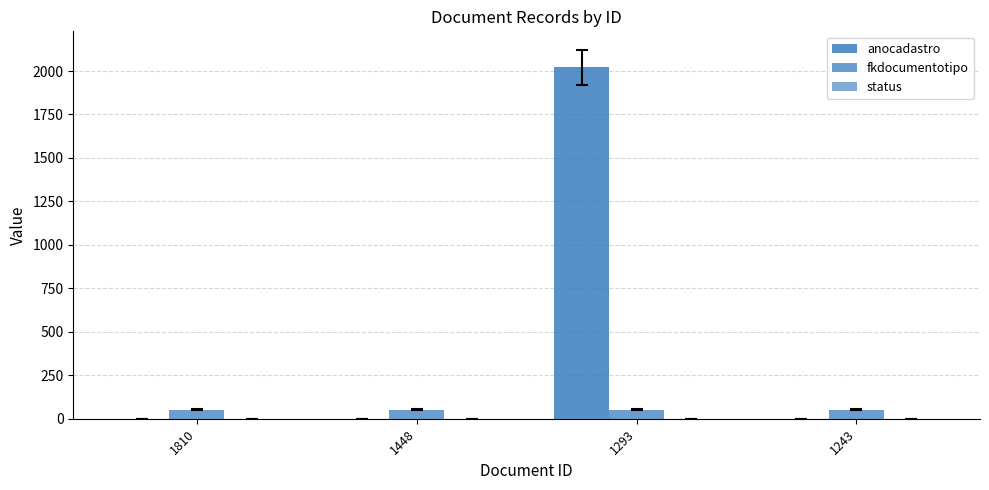

Which series has the largest range (max minus min)?

anocadastro